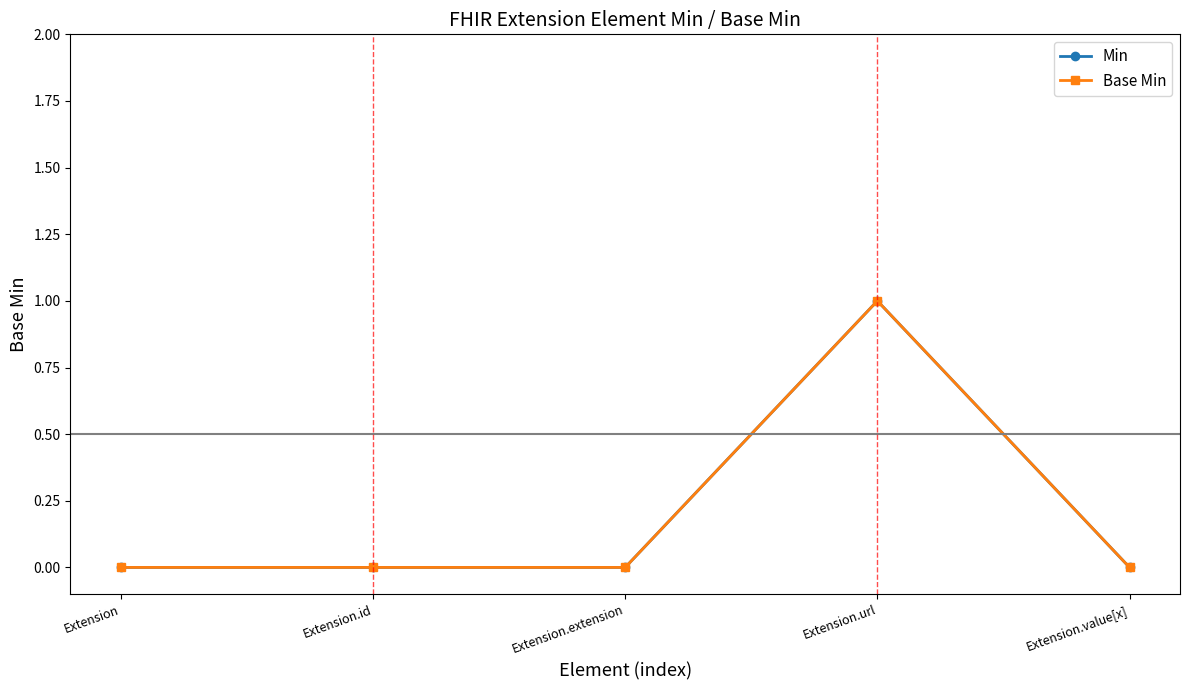

At how many categories does at least one series exceed 0?

1